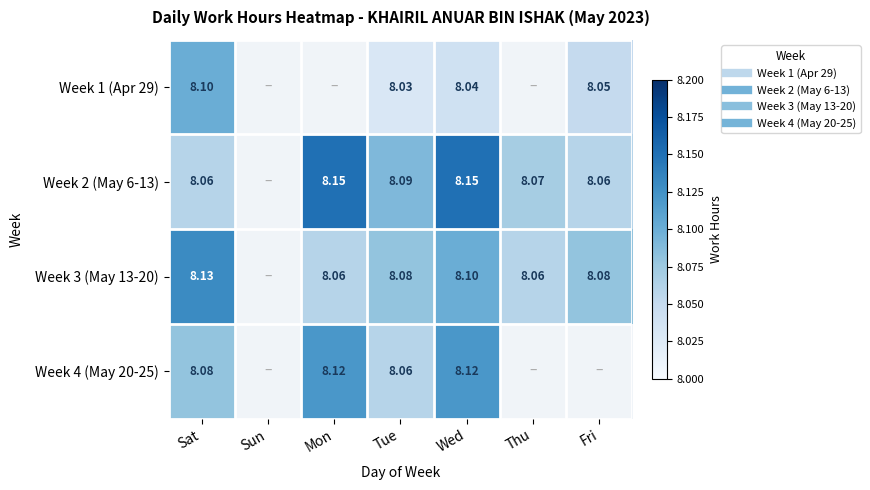

How many data points does each series have?

7